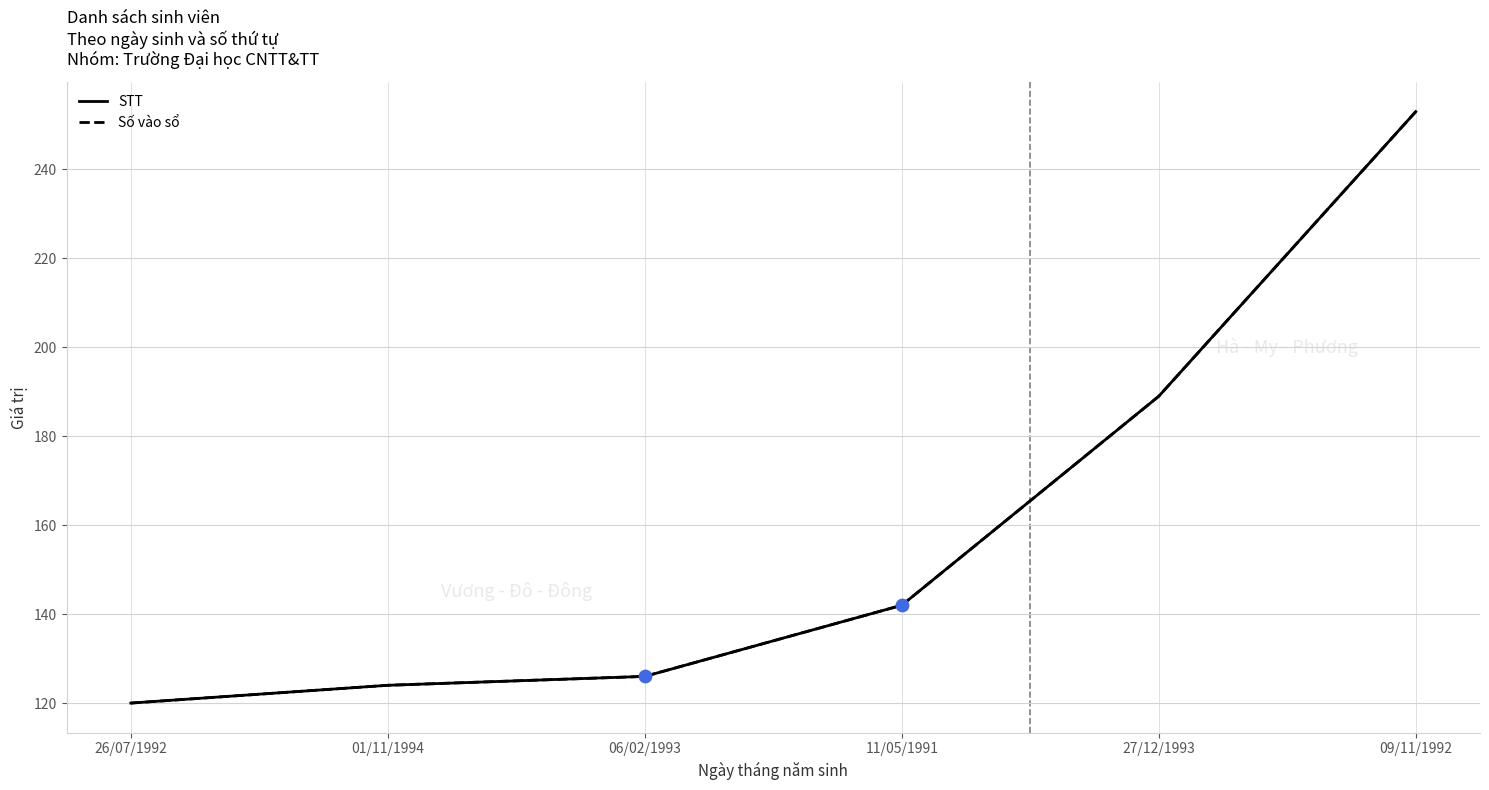

What is the total value across all series at 01/11/1994?

248